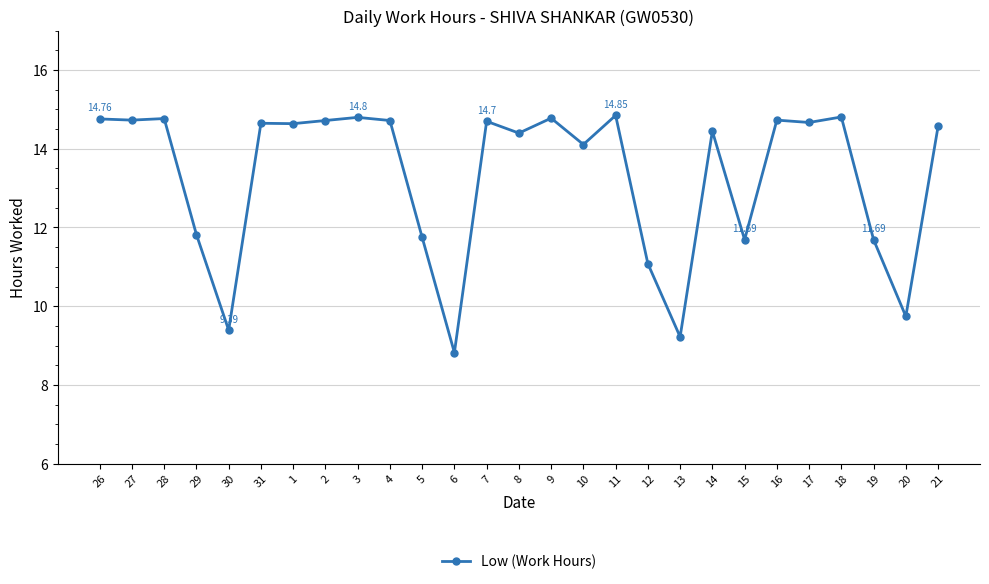

How many data points are above 14?

18